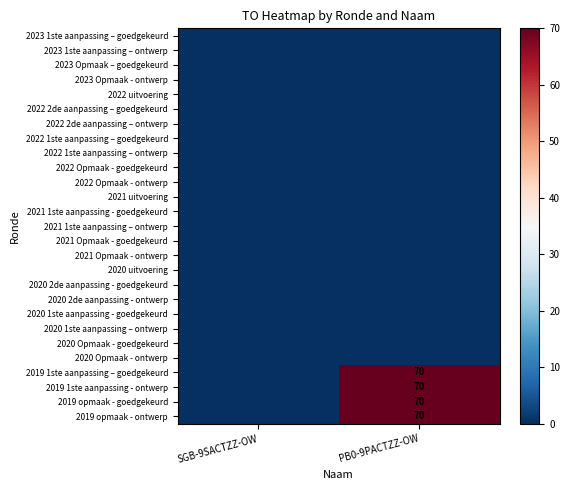

Is the value of 2021 Opmaak - ontwerp at SGB-9SACTZZ-OW greater than the value of 2020 uitvoering at SGB-9SACTZZ-OW?

No